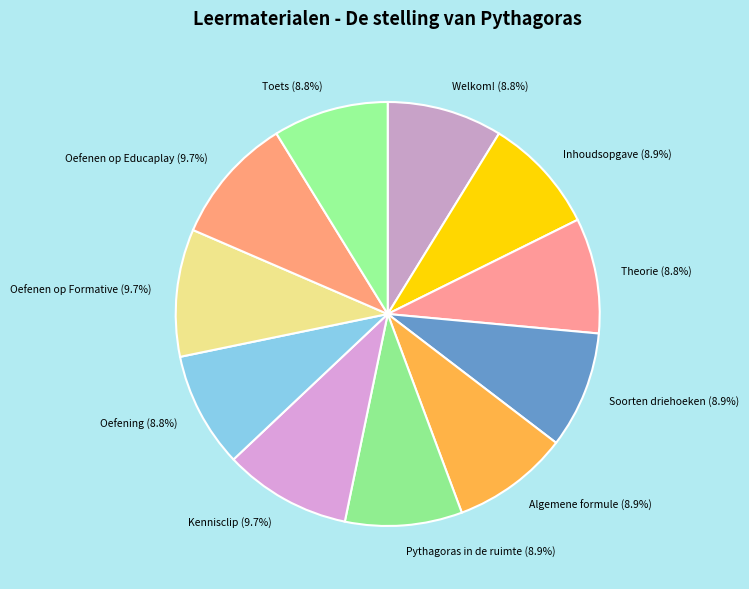

To the nearest percent, what portion does Soorten driehoeken represent?

9%